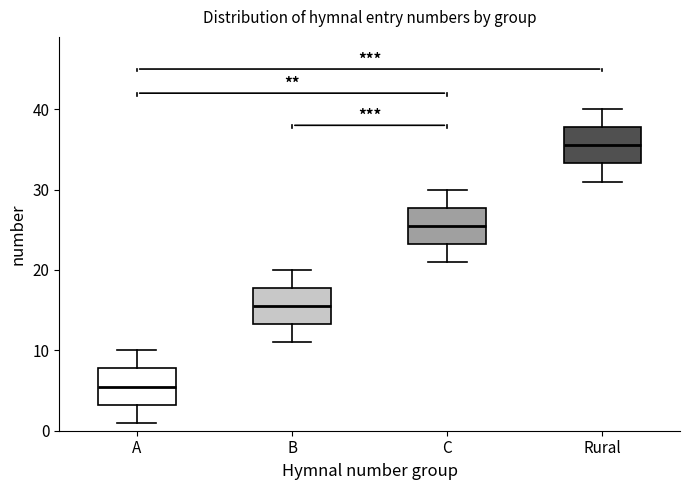

Reading left to right, transcribe this box plot: for each box, give where its median line is, the range the box spans, and where its two whiskers end, as read against the y-axis. The values are not printed on the chart, so give them approximately, as read against the axis.

A: median 6, box 3 to 8, whiskers 1 to 10
B: median 16, box 13 to 18, whiskers 11 to 20
C: median 26, box 23 to 28, whiskers 21 to 30
Rural: median 36, box 33 to 38, whiskers 31 to 40